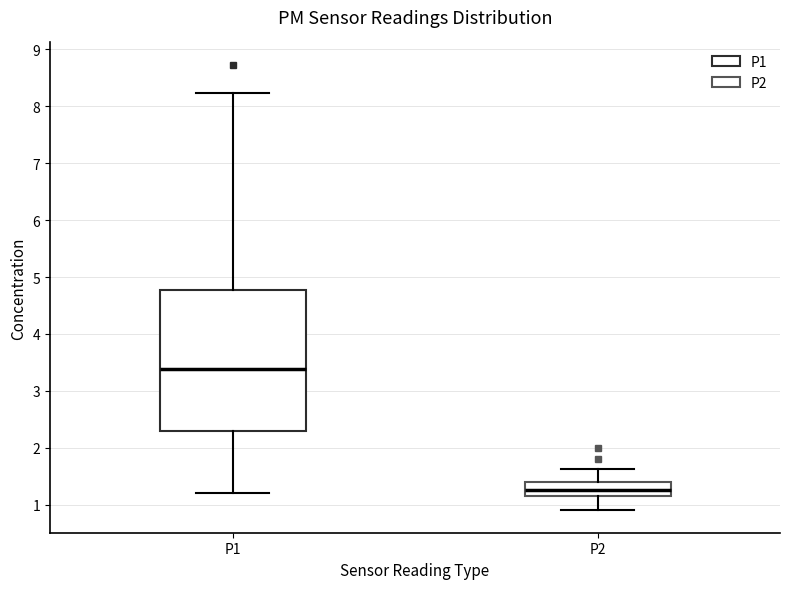

Where does the median line of the box for P2 sit on the y-axis? The values are not printed on the chart, so give them approximately, as read against the axis.

1.3